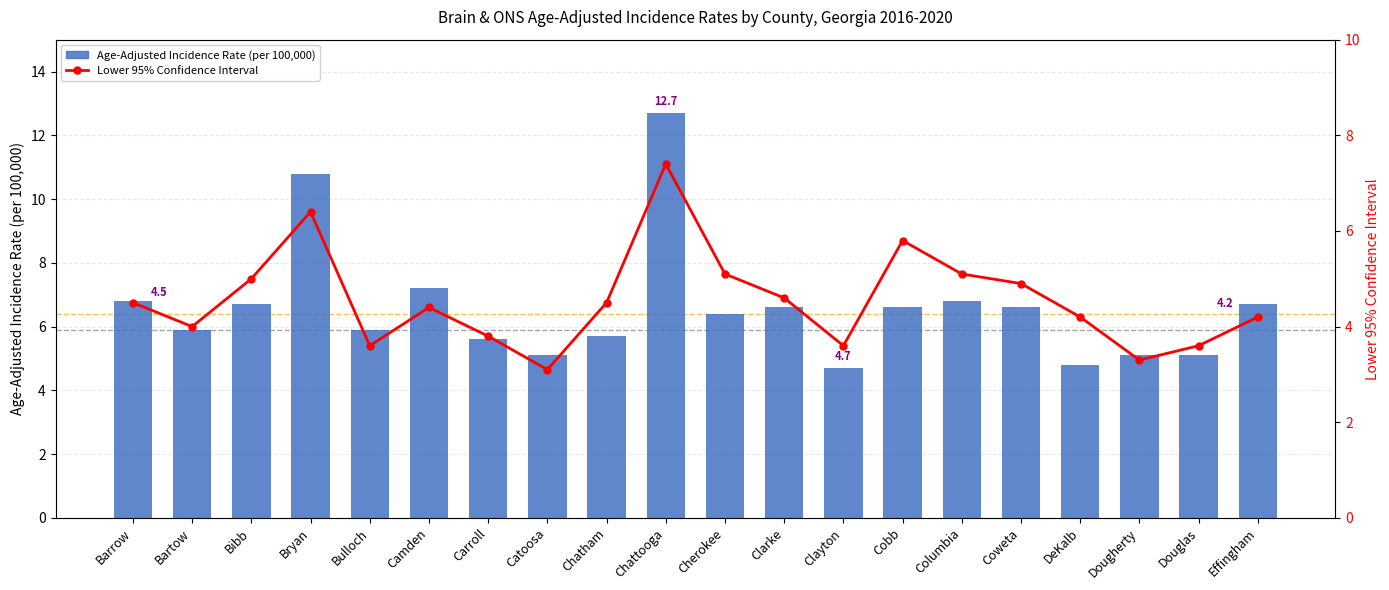

Is it true that Age-Adjusted Incidence Rate (per 100,000) equals 11.2 at Cobb?

False